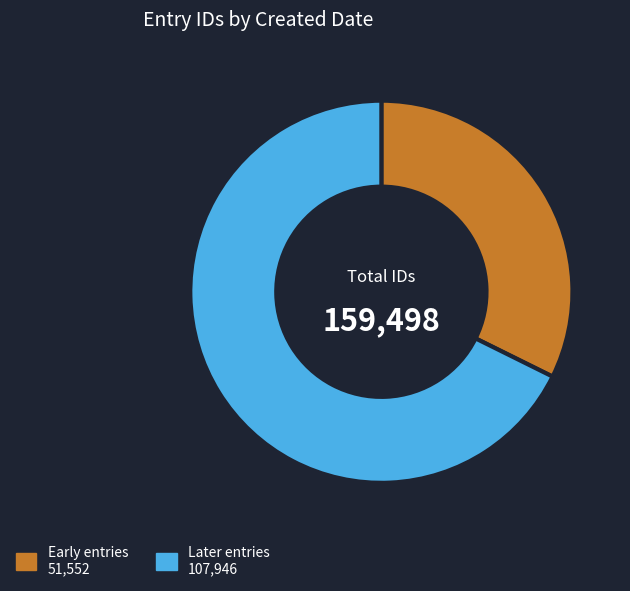

Count the number of slices in the pie.

2